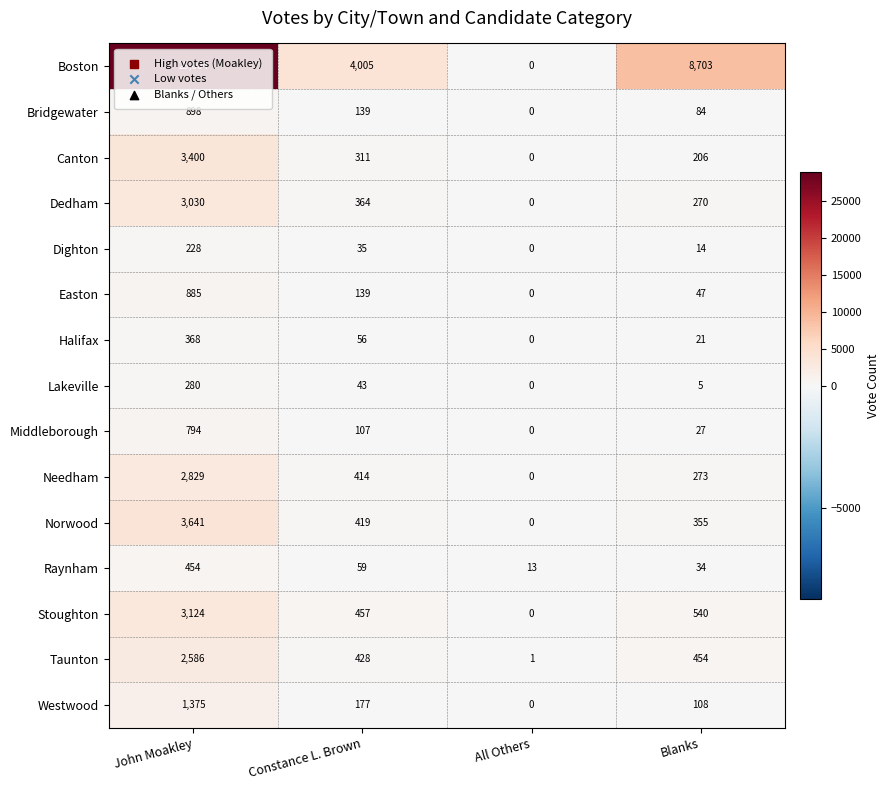

Which series has the largest total across all categories?

Boston